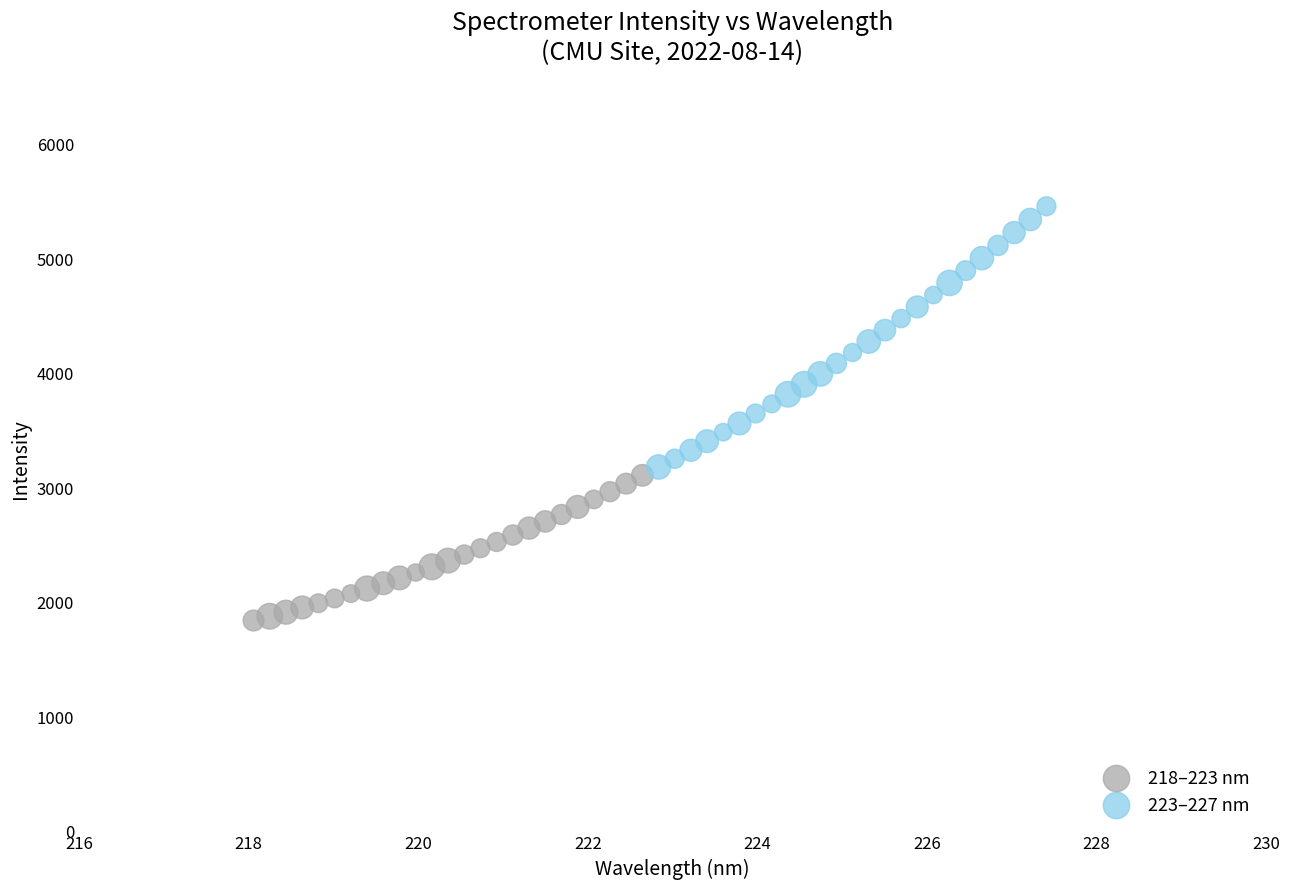

What are all the series names shown in the legend?

218–223 nm, 223–227 nm